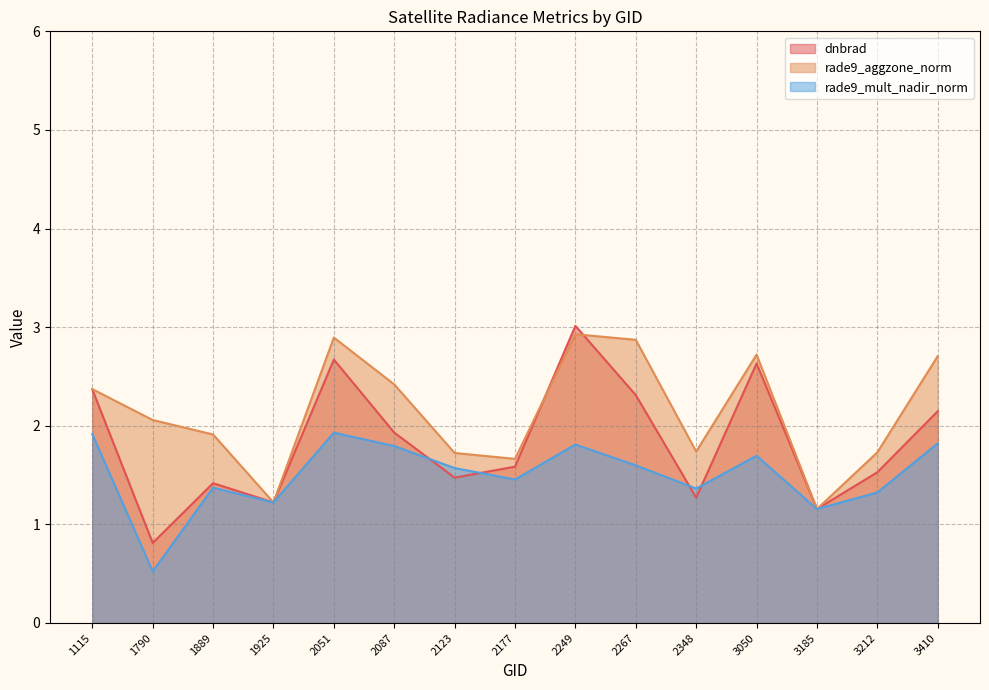

Which series has the widest spread of values?

dnbrad